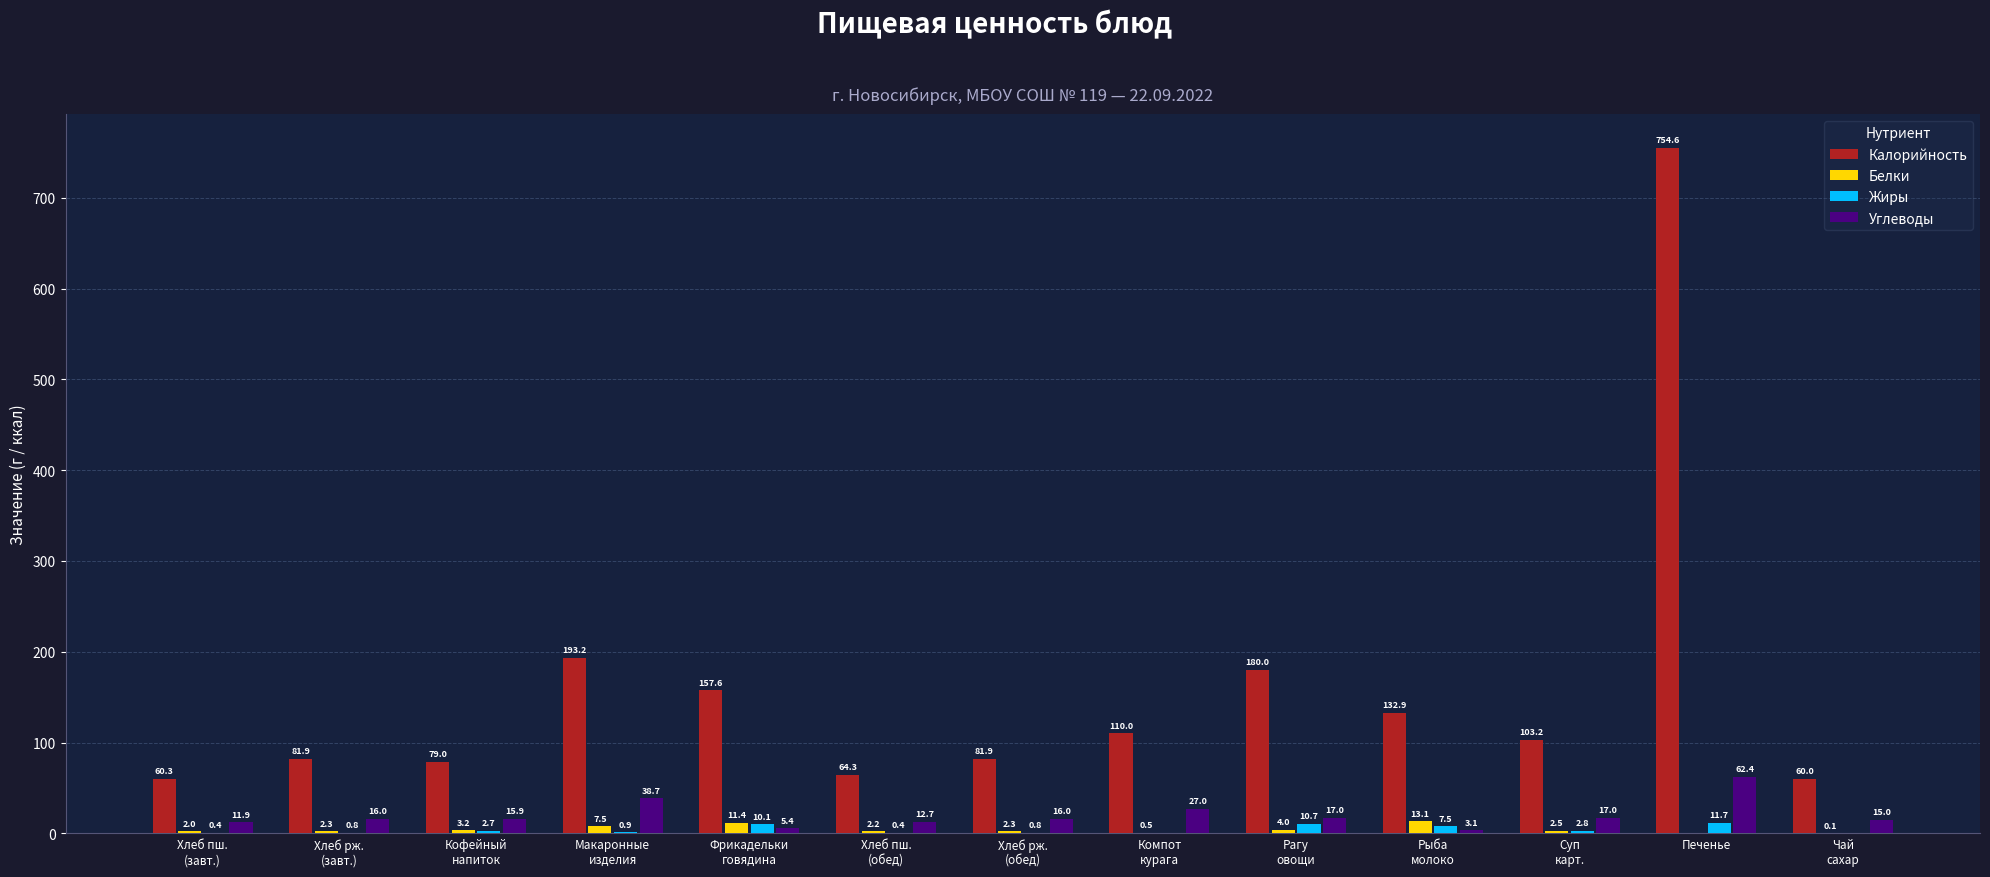

What is the highest value of the Белки series?

13.1